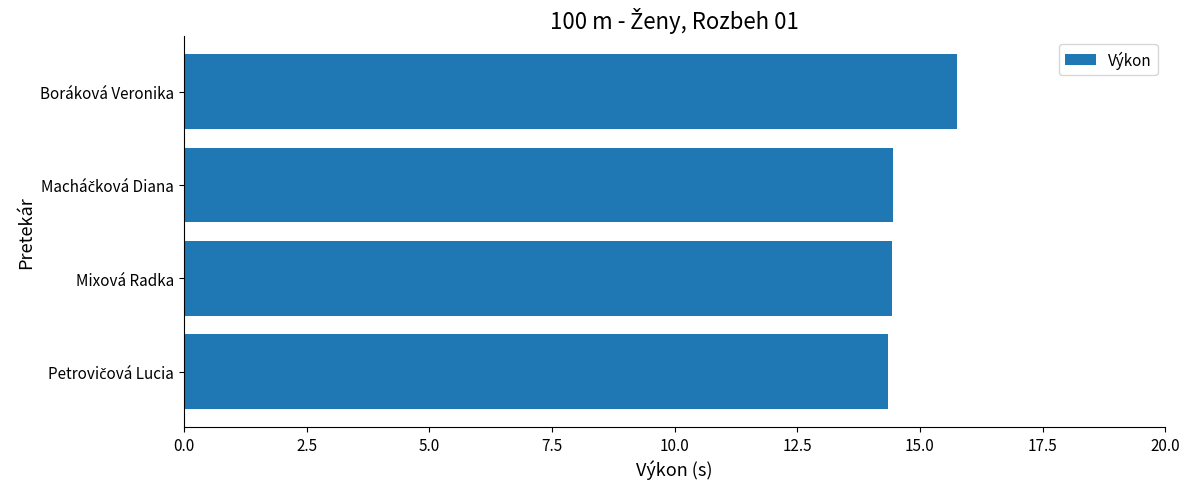

What is the greatest value displayed?

15.8